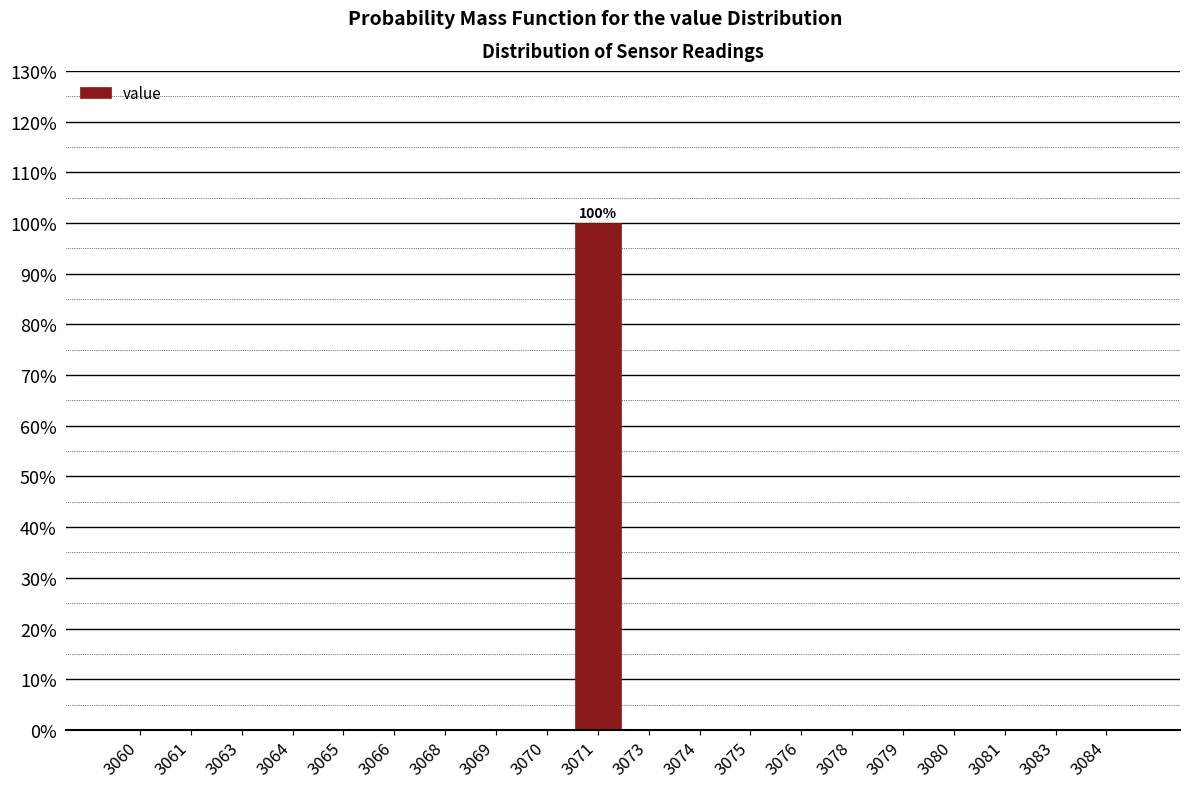

Reading left to right, what are all the values shown in this chart?

3060=0	3061=0	3063=0	3064=0	3065=0	3066=0	3068=0	3069=0	3070=0	3071=100	3073=0	3074=0	3075=0	3076=0	3078=0	3079=0	3080=0	3081=0	3083=0	3084=0